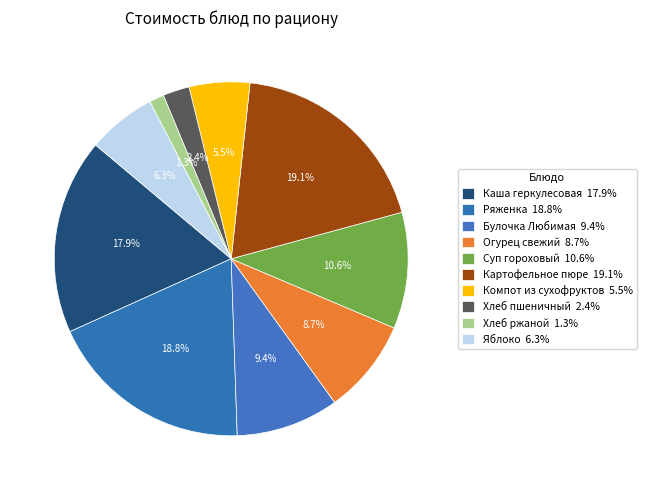

How many segments does this pie chart have?

10